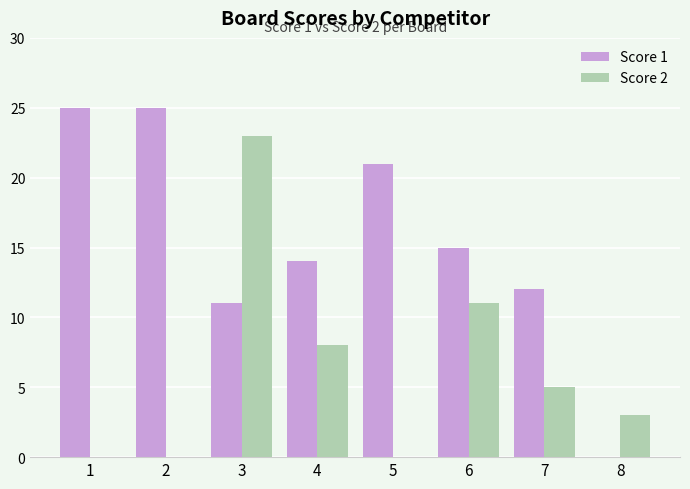

Are the bars horizontal?

No